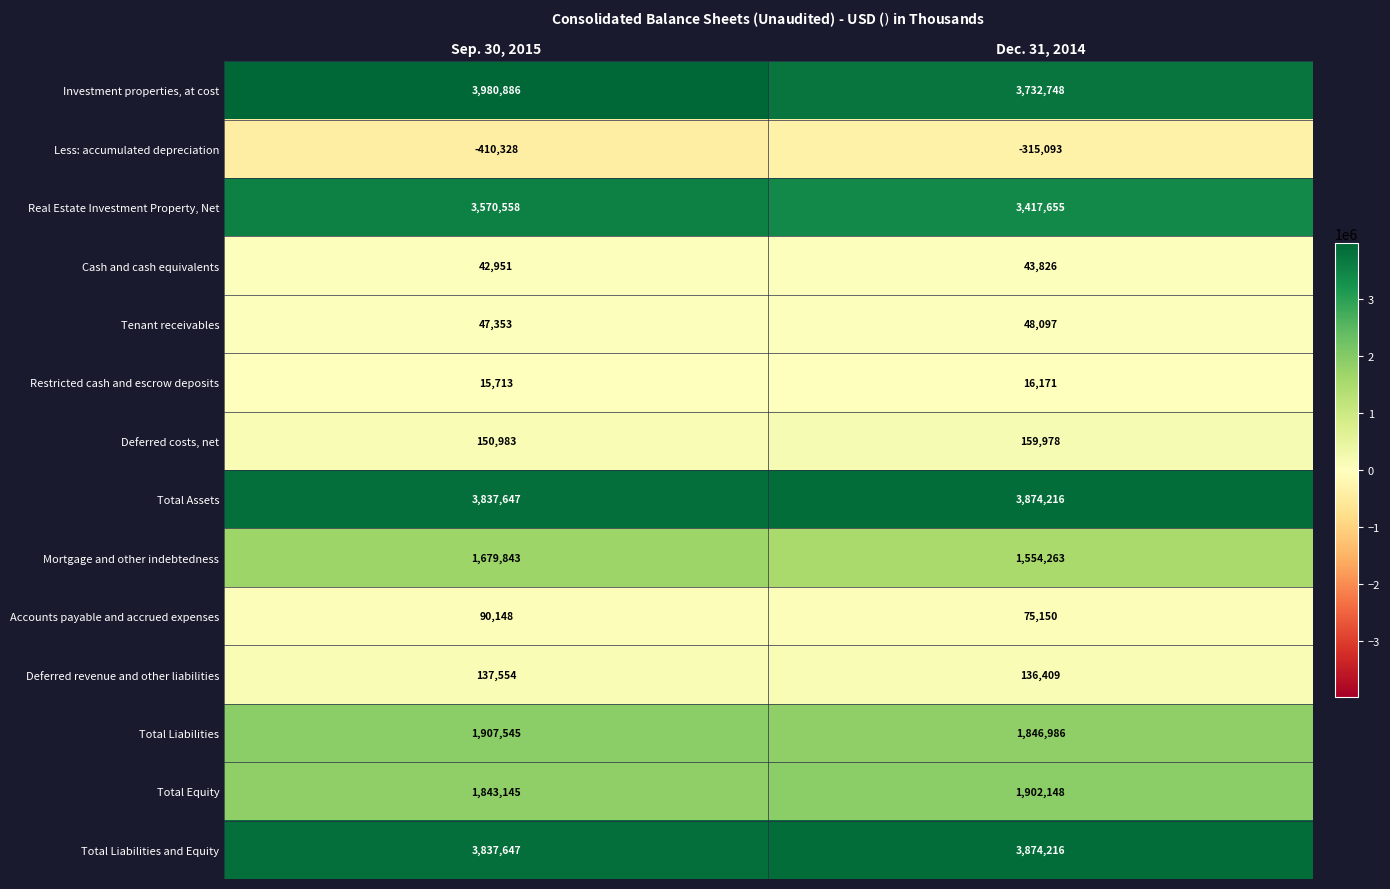

At which label is Total Liabilities and Equity closest to 3855931?

Sep. 30, 2015